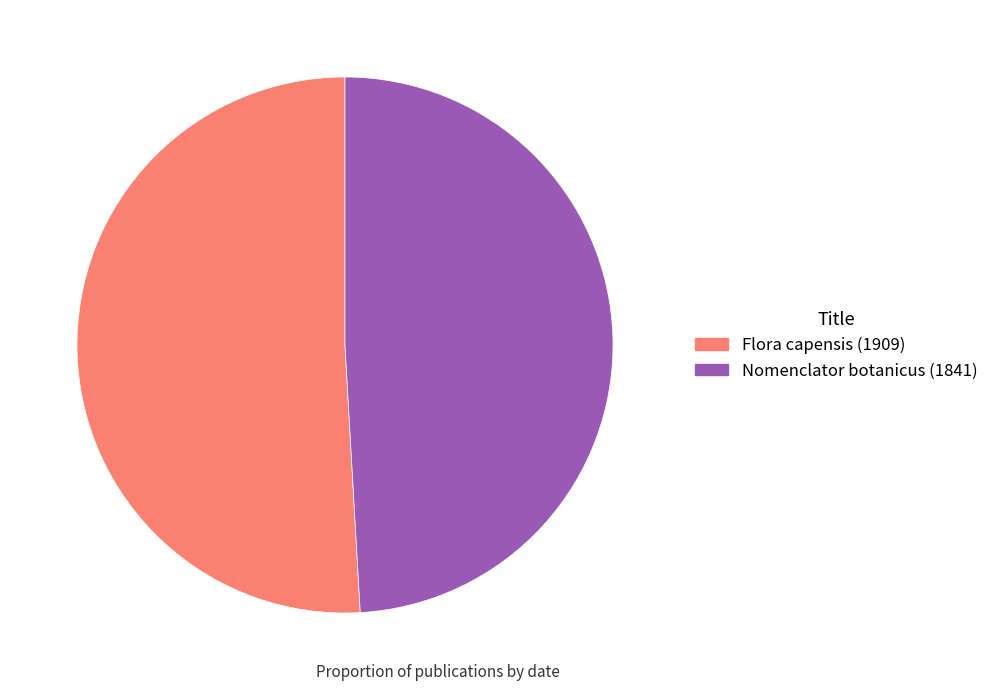

What is the smallest slice in the pie chart?

Nomenclator botanicus (1841)